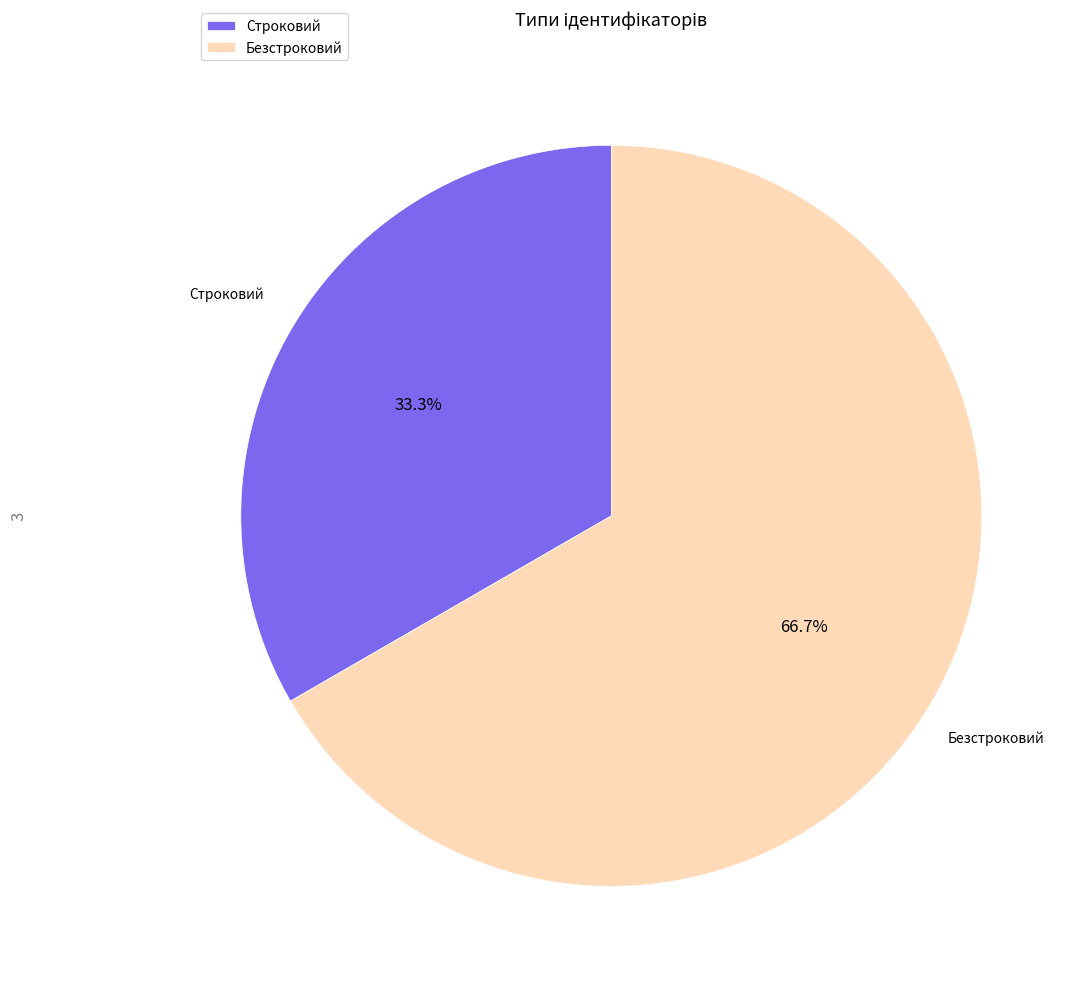

Which has a higher value, Строковий or Безстроковий?

Безстроковий